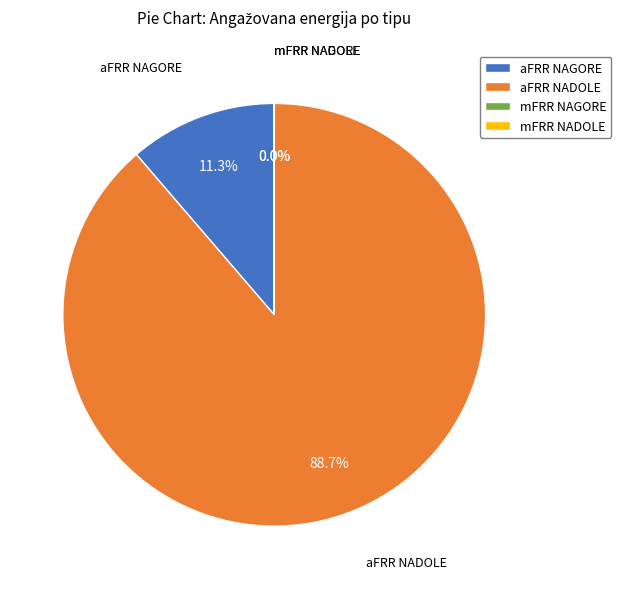

What percentage is the aFRR NAGORE slice, to the nearest percent?

12%